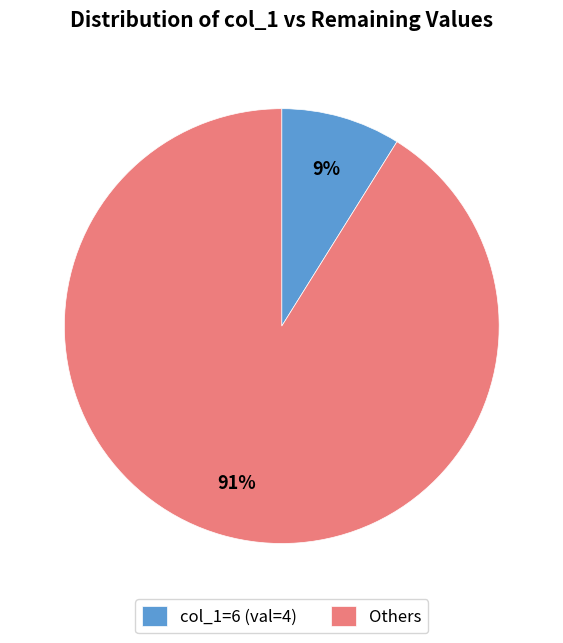

To the nearest percent, what percentage of the pie is col_1=6 (val=4)?

9%